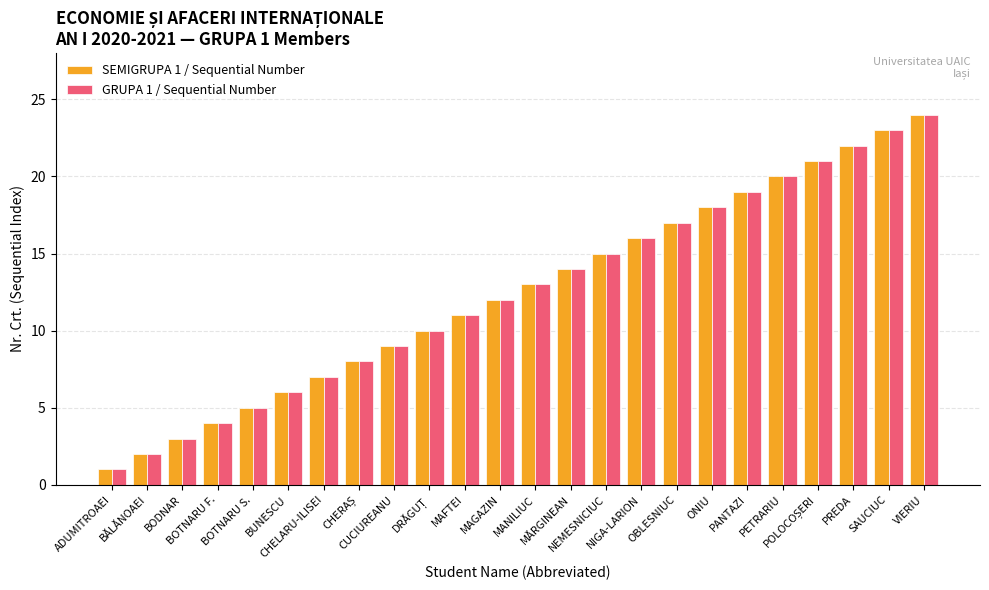

What is the maximum value shown in the chart?

24